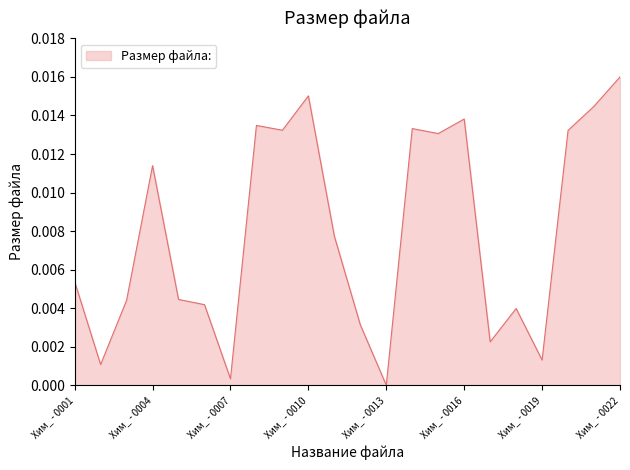

Does the chart display data point markers on the line(s)?

No